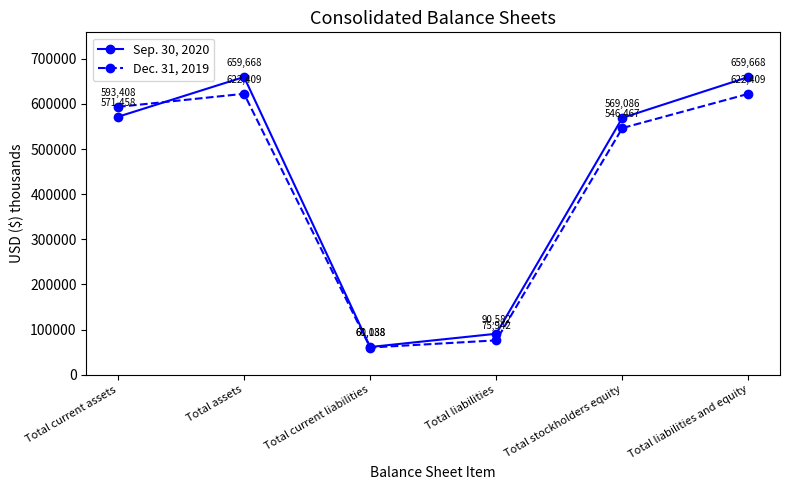

How many interior local peaks does the Dec. 31, 2019 series have?

1